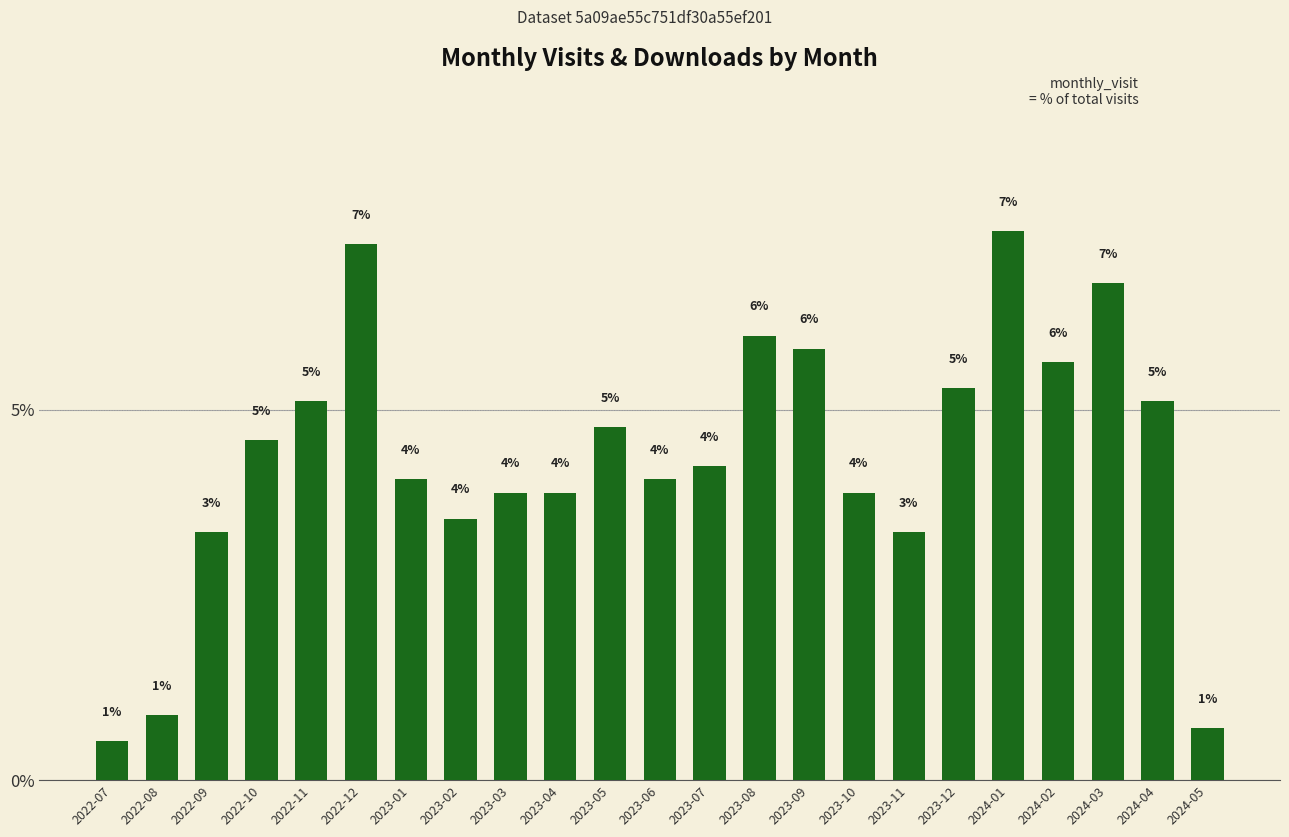

The value at 2022-10 is 7.3. True or false?

False